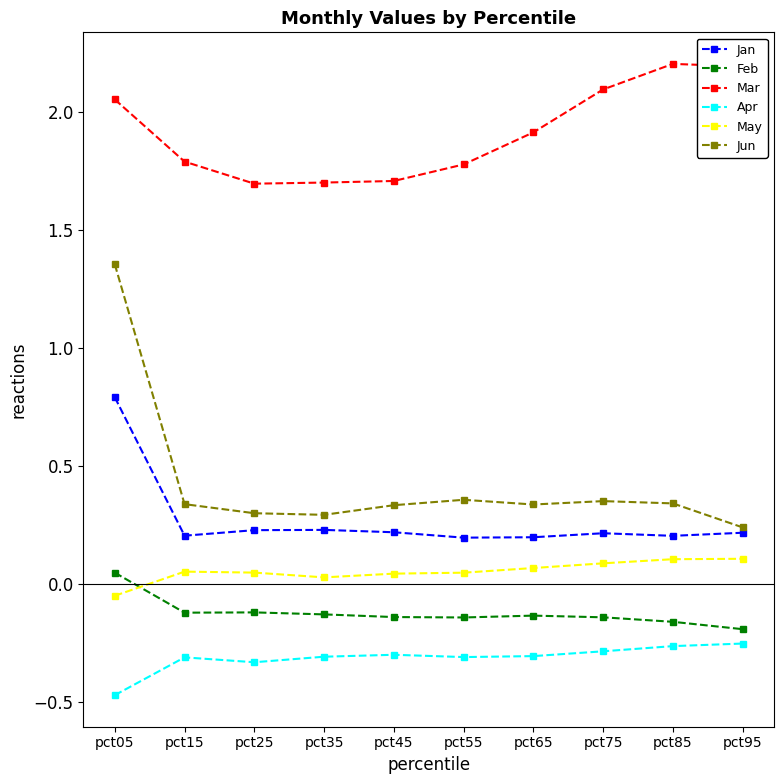

True or false: May and Jan intersect in this chart.

False